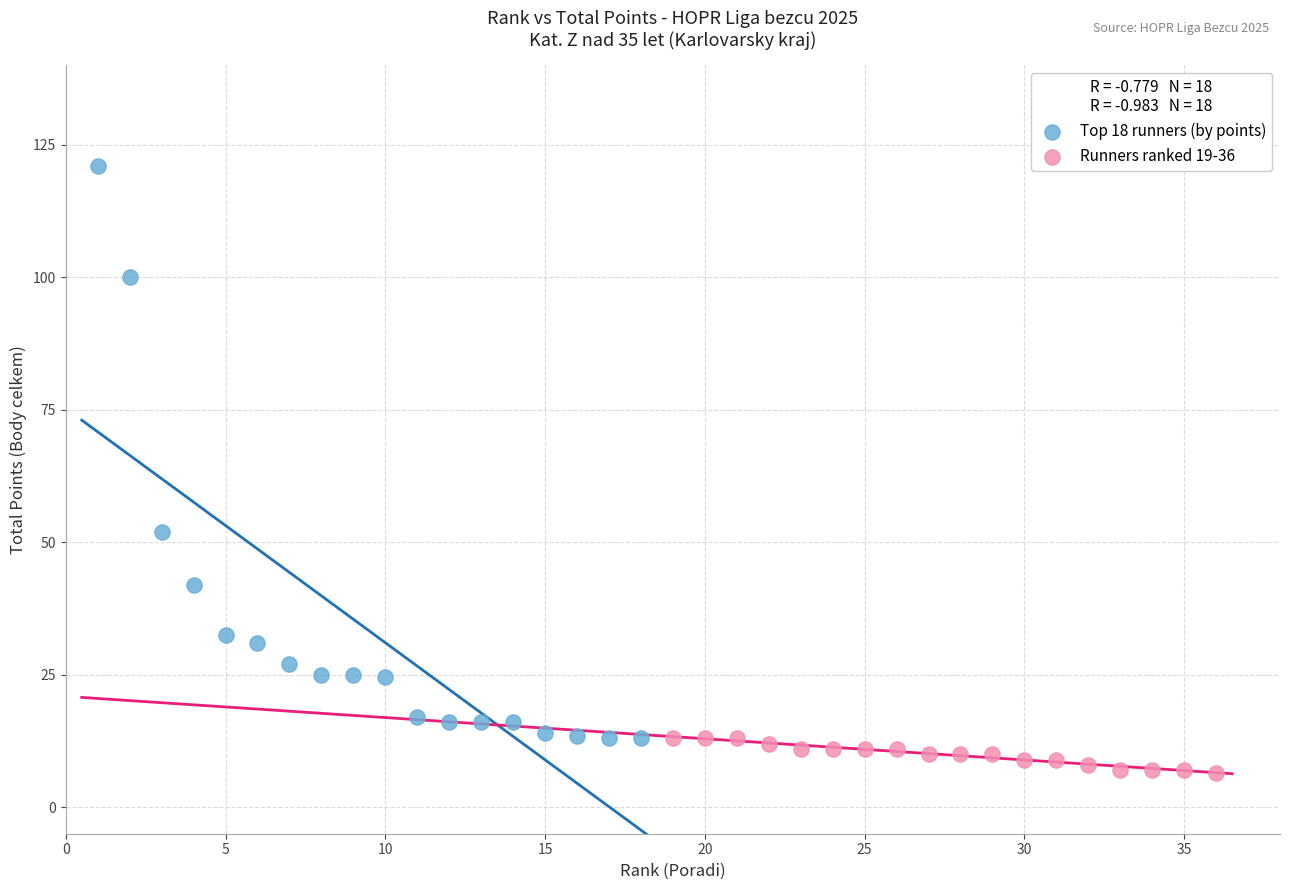

Which series contains the lowest Y value?

Runners ranked 19-36